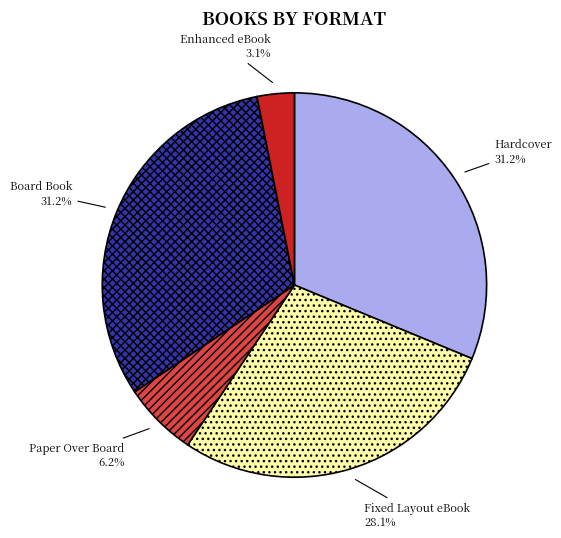

How many segments does this pie chart have?

5